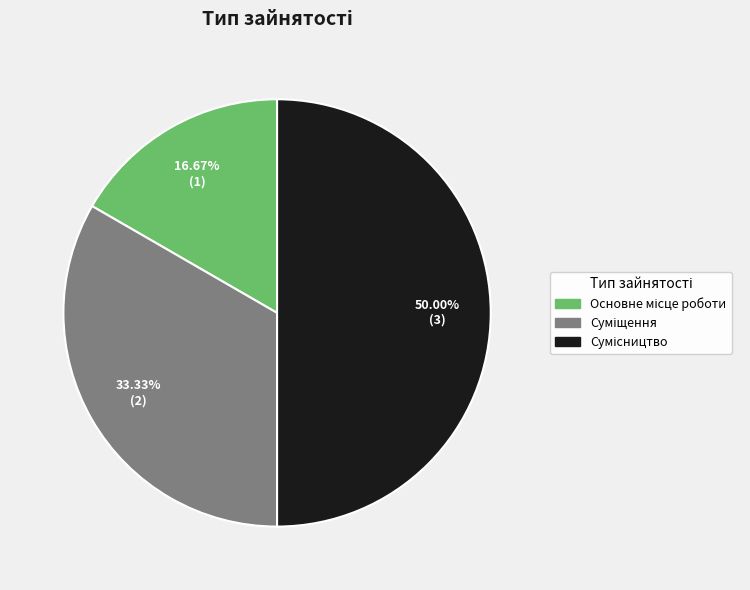

Rank the categories by value from highest to lowest.

Сумісництво, Суміщення, Основне місце роботи